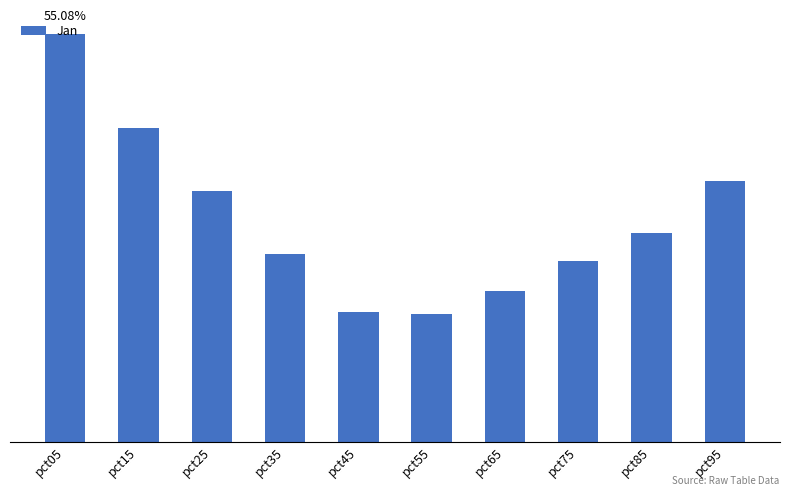

At which label is the value closest to 0?

pct55